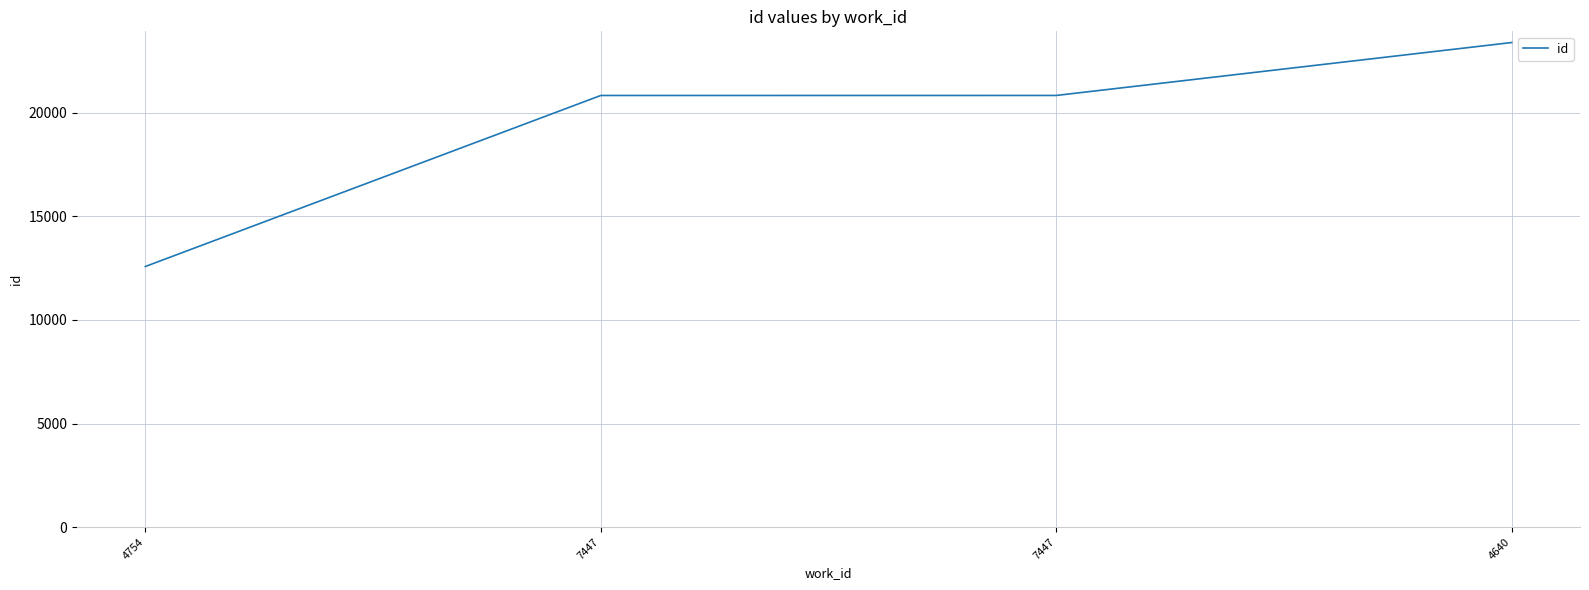

What is the maximum value shown in the chart?

23400